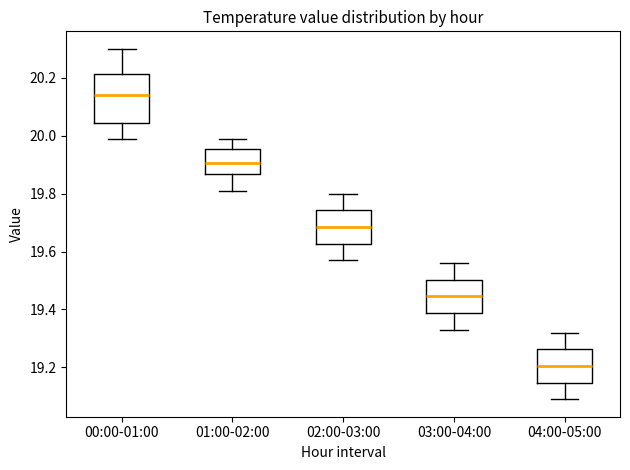

Which box is the tallest, from its lower edge to its upper edge?

00:00-01:00